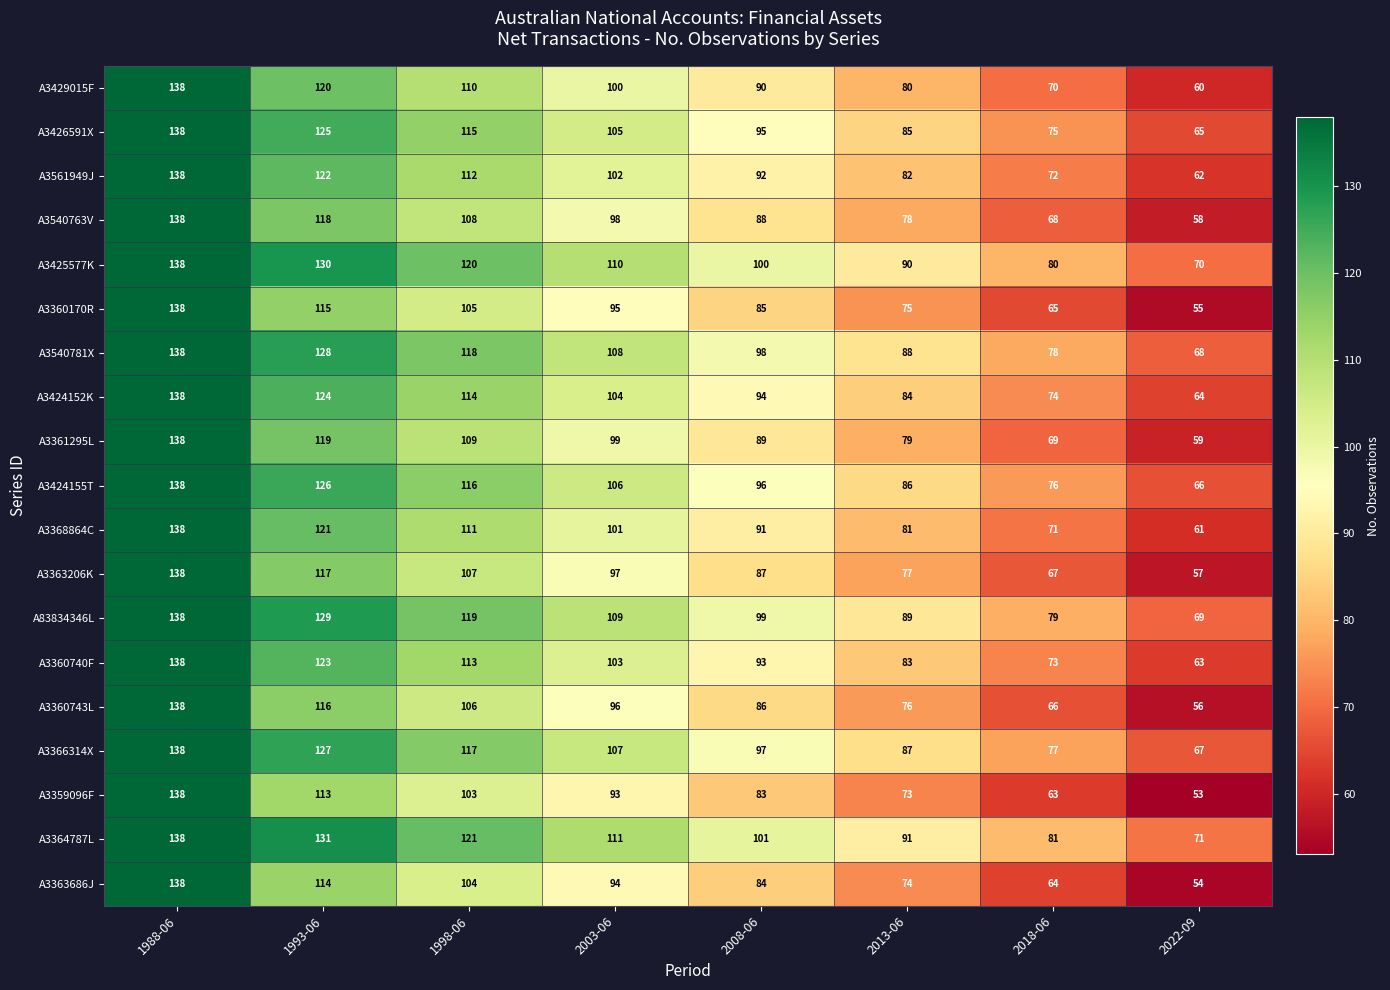

What is the maximum value shown in the chart?

138